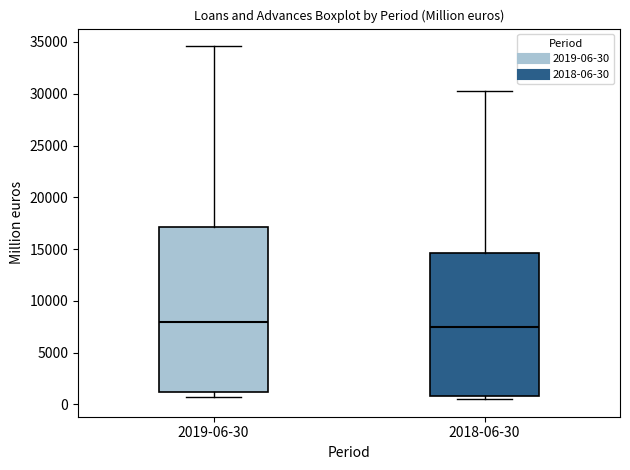

Where does the upper whisker of the box for 2019-06-30 end on the y-axis? The values are not printed on the chart, so give them approximately, as read against the axis.

34500